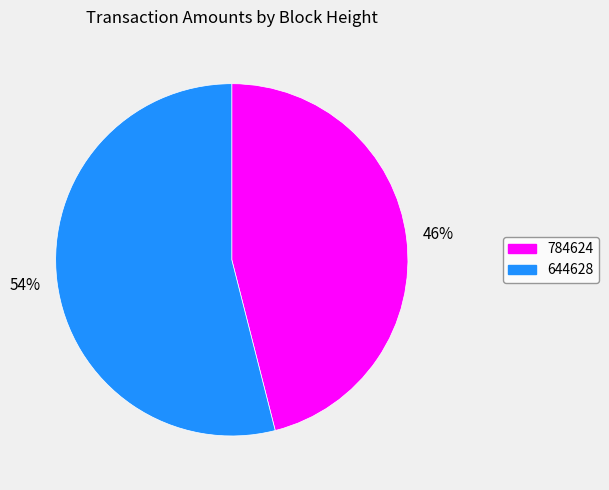

Between 784624 and 644628, which is larger?

644628